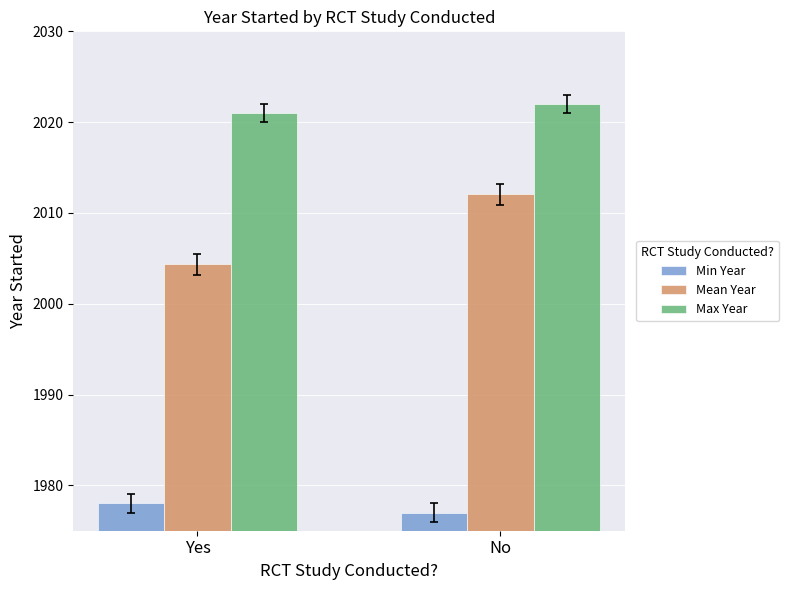

At which label is Max Year closest to 2021?

Yes